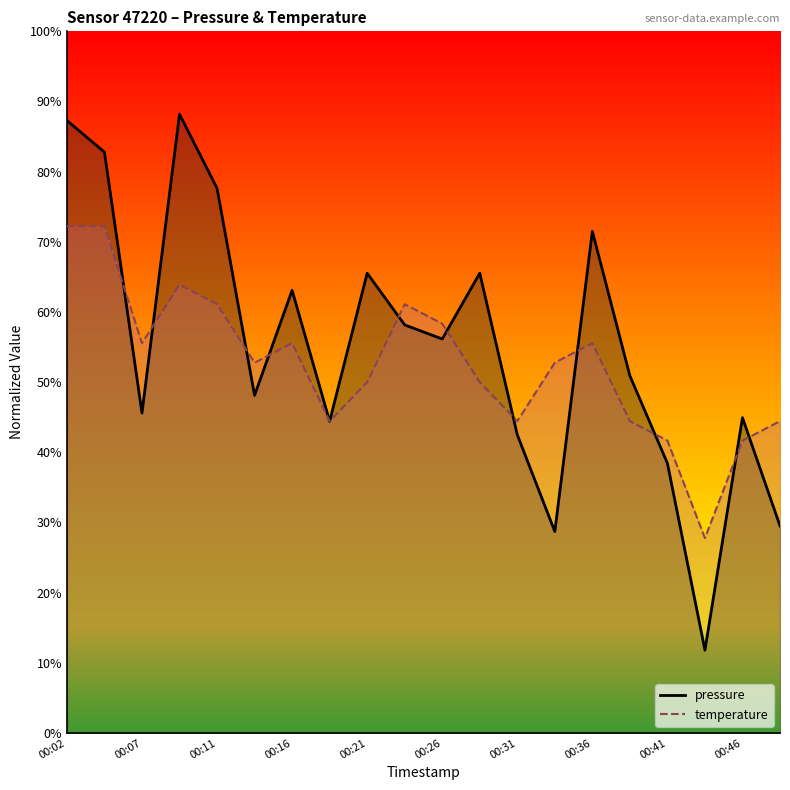

True or false: pressure has a value of 0.4 at 00:31.

True